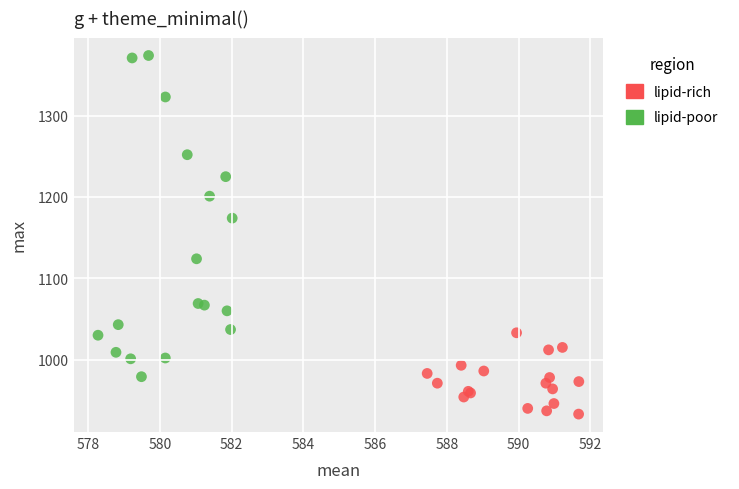

Which series has the largest Y range (max minus min)?

lipid-poor